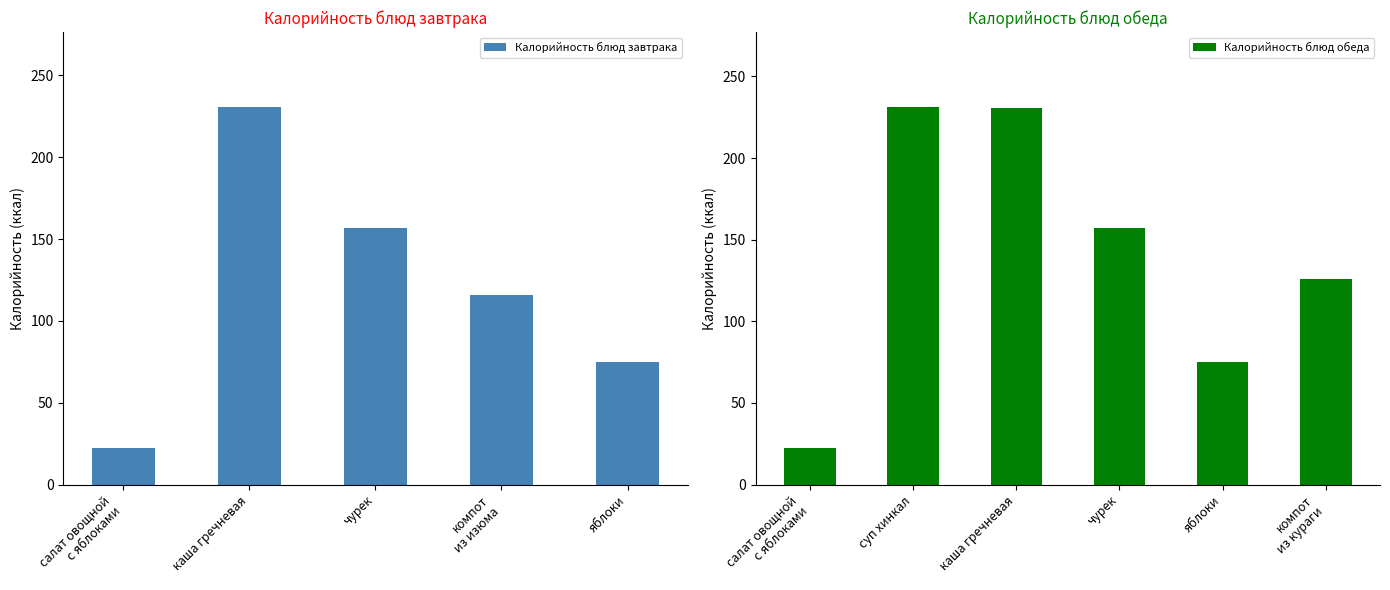

The Калорийность блюд завтрака series shows 159.7 at каша гречневая. True or false?

False